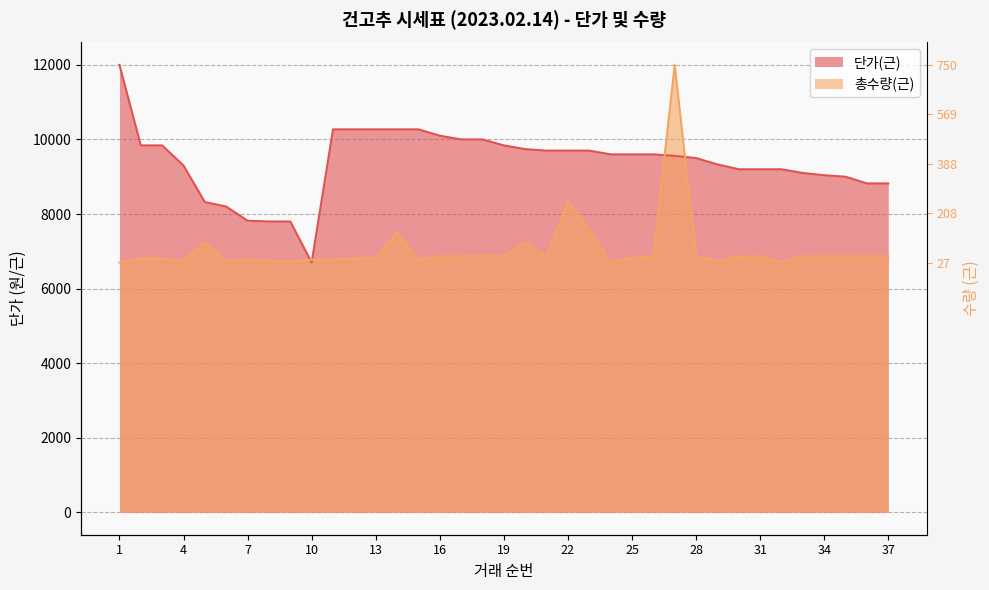

At which label is 총수량(근) closest to 9350?

22